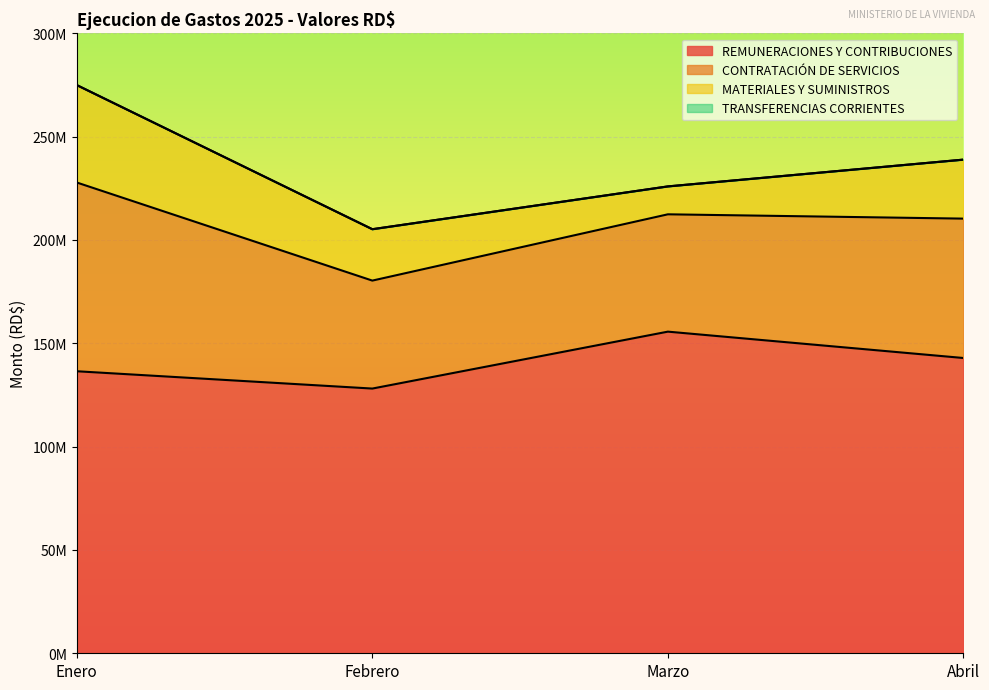

At which category does REMUNERACIONES Y CONTRIBUCIONES reach its first local valley?

Febrero